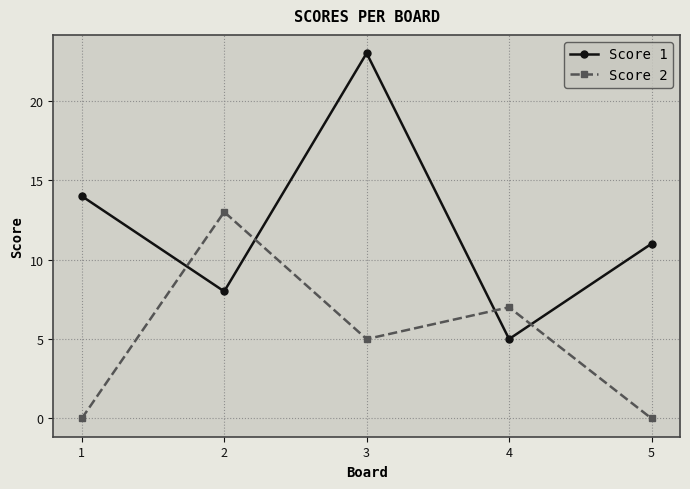

What is the average value of the Score 2 series?

5